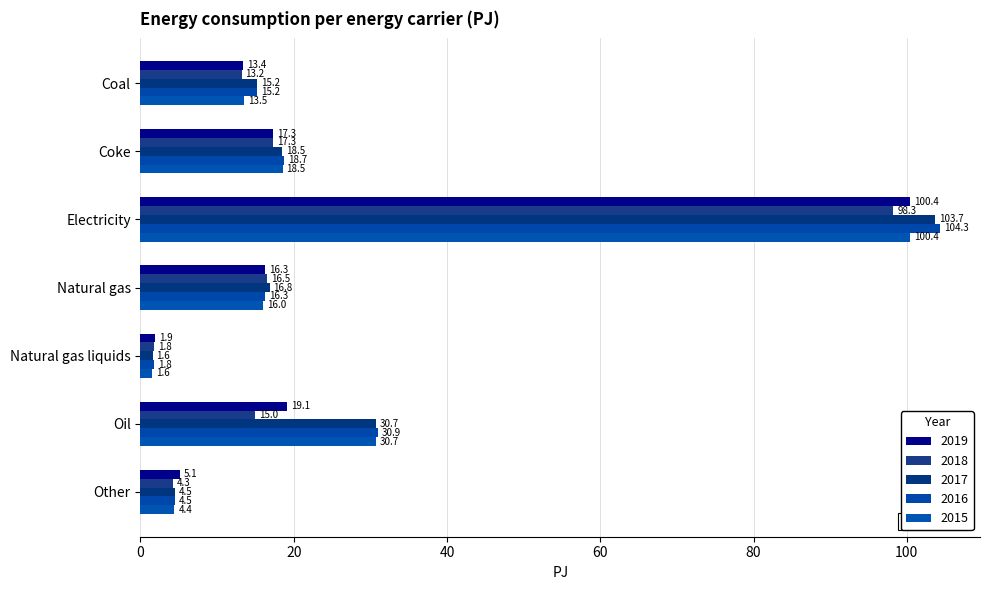

What is the difference between the maximum and minimum values in the 2016 series?

102.6